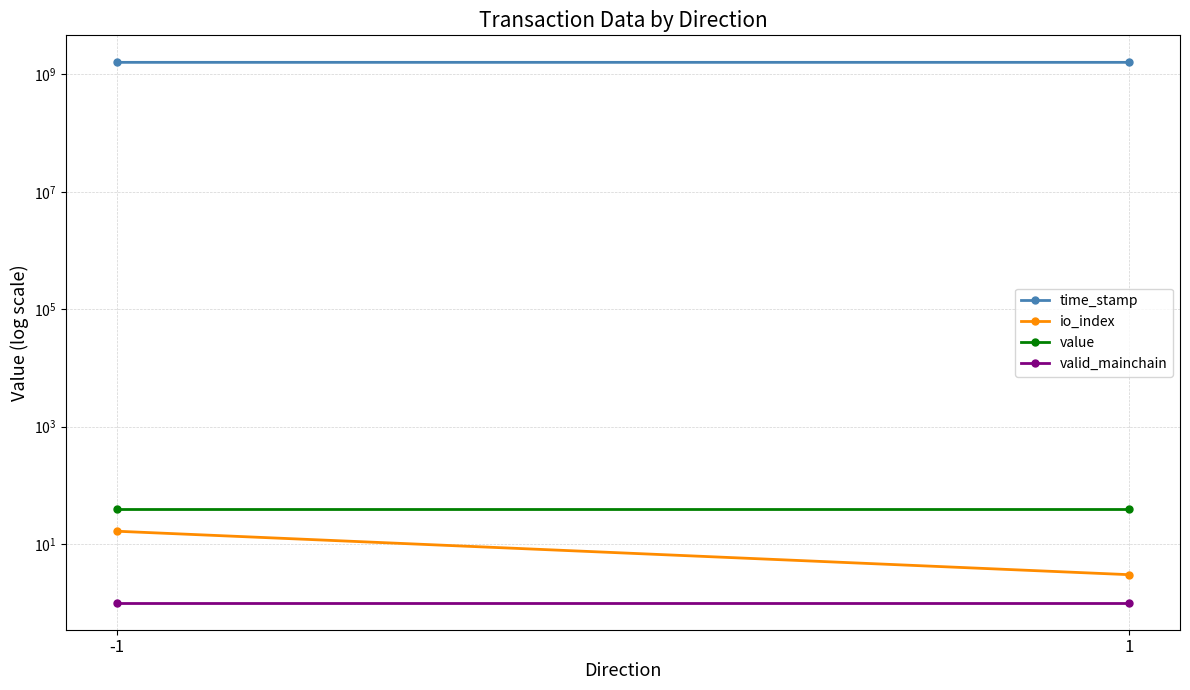

What is the difference between the time_stamp values at 1 and -1?

46979.2